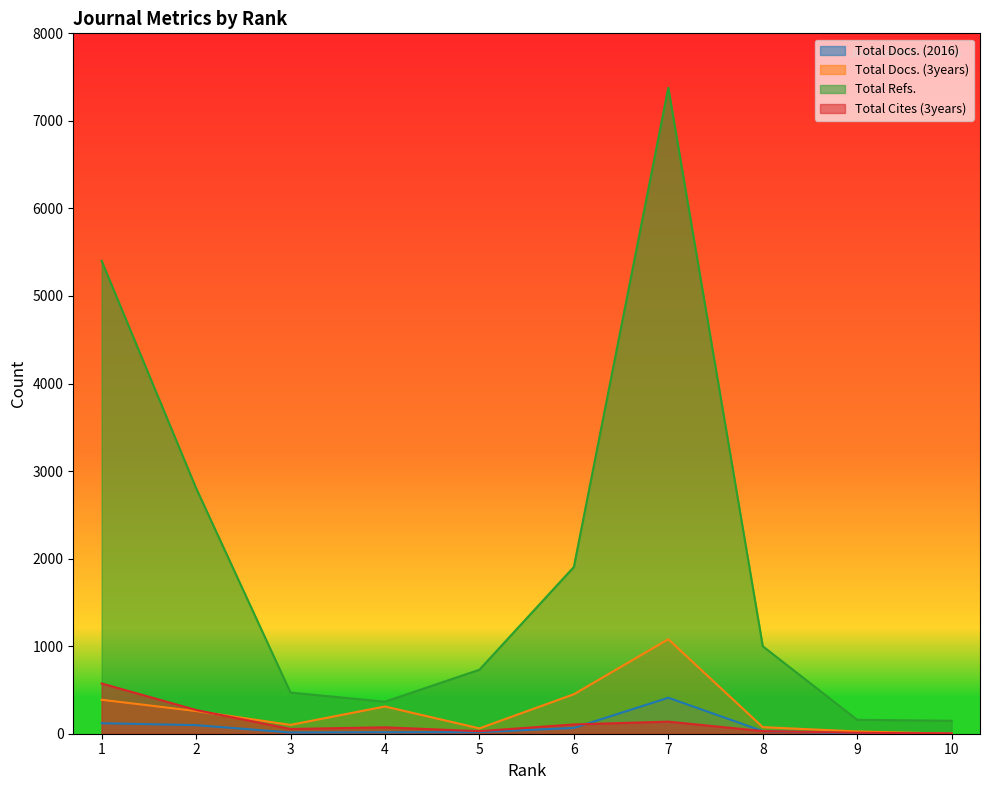

How many values in the Total Refs. series exceed 999?

4